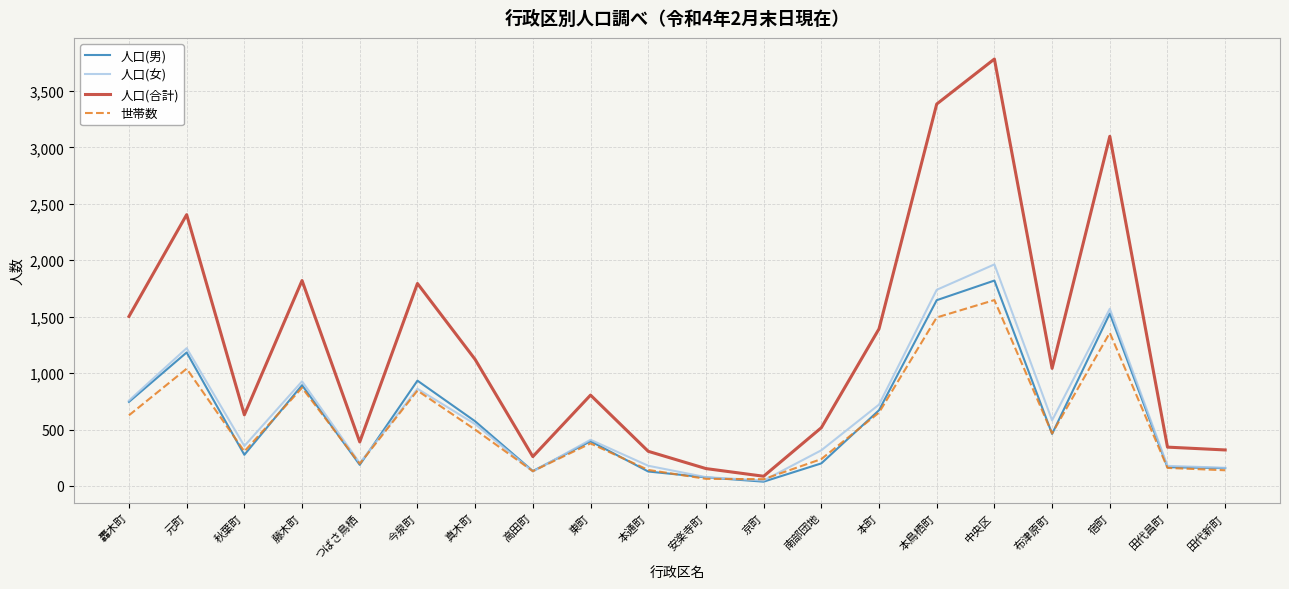

True or false: 人口(男) has a value of 573 at 真木町.

True